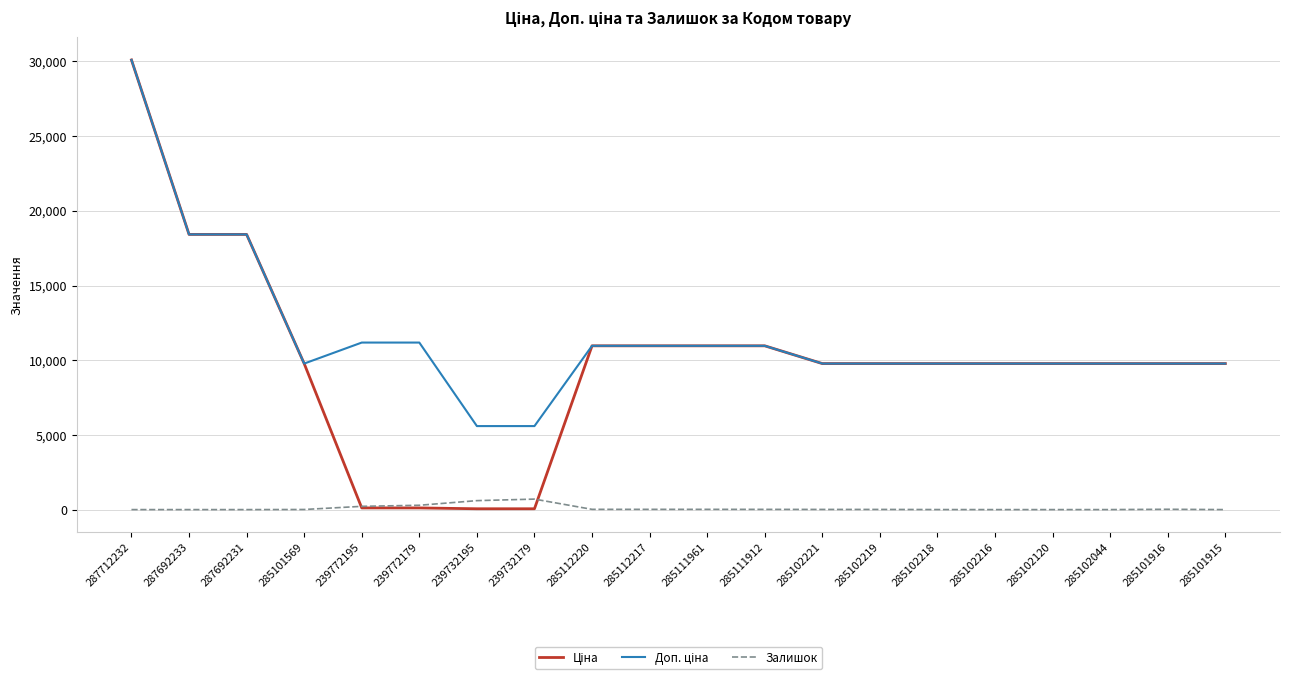

What is the total value across all series at 287692231?

36841.7